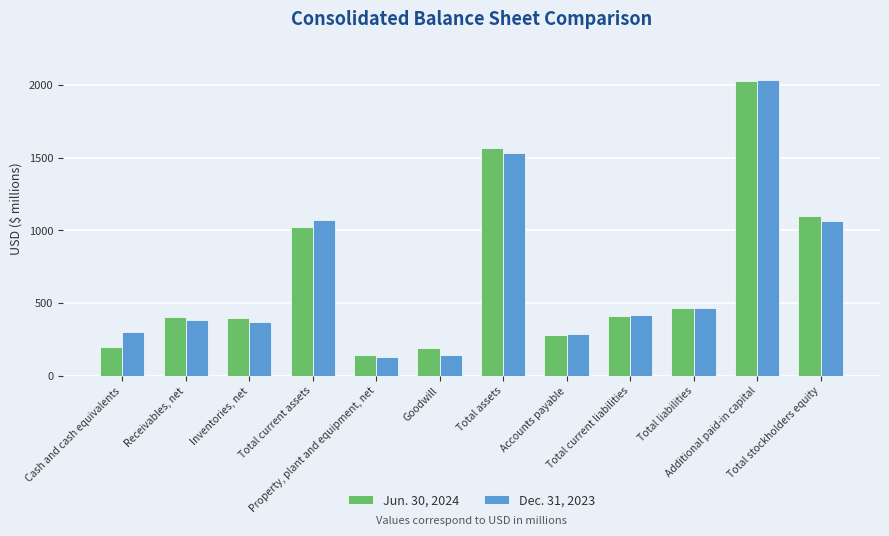

How many distinct data groups are displayed?

2